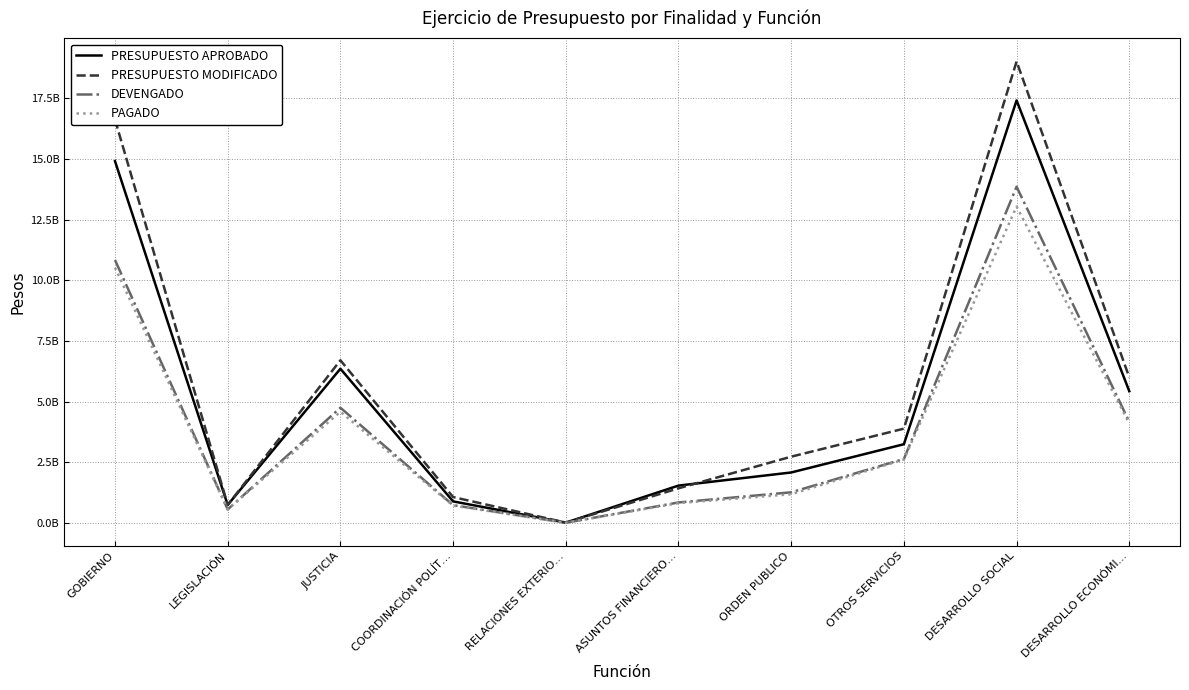

Does the chart have visible grid lines?

Yes